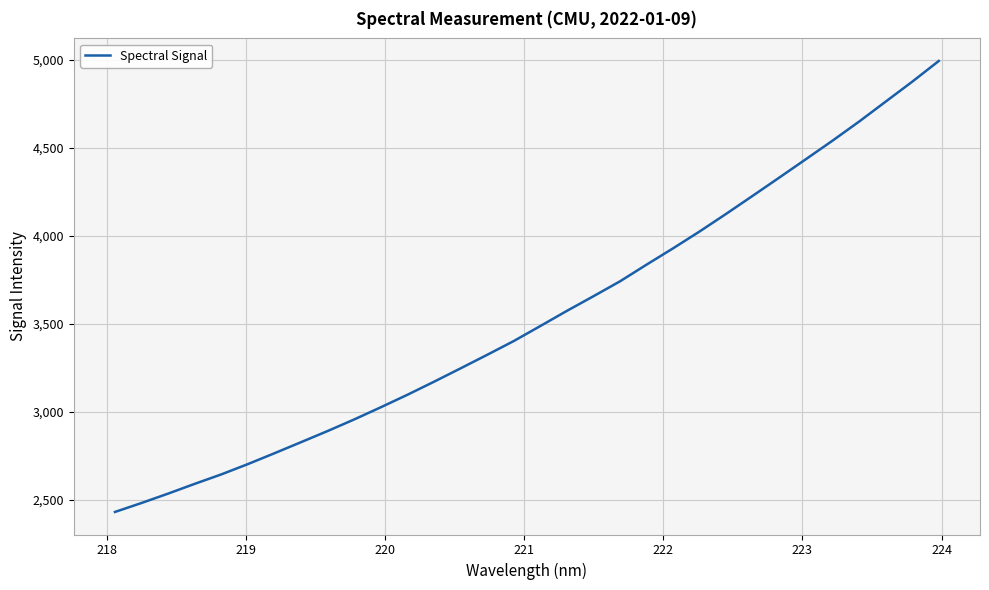

How many values are below 3488?

16